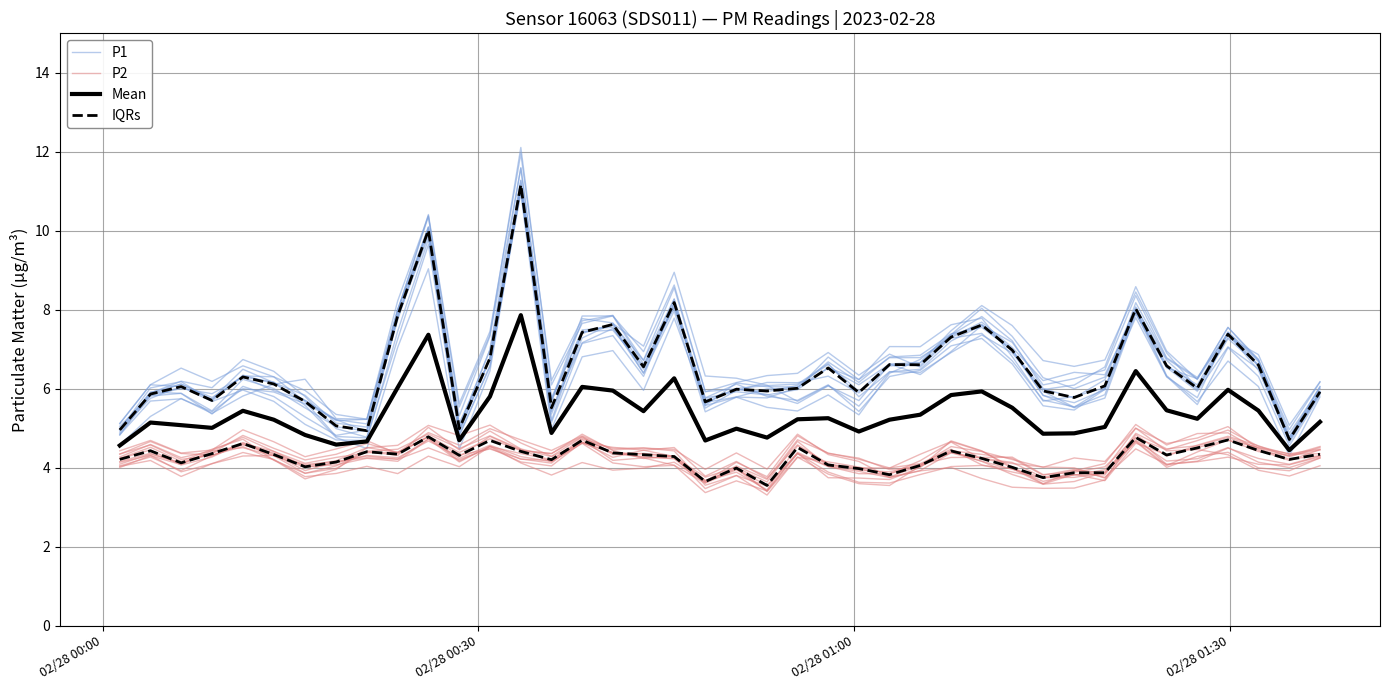

What are all the series names shown in the legend?

P1, P2, Mean, IQRs